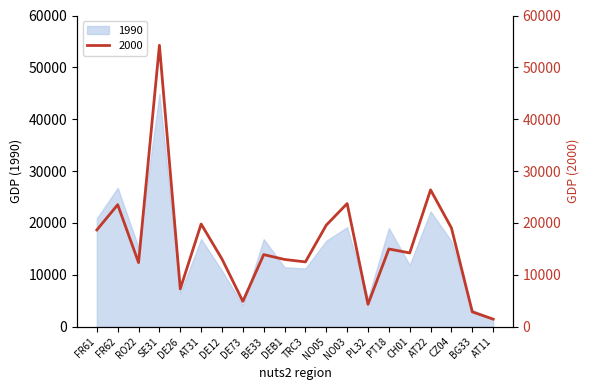

What is the difference between the highest and lowest values at CH01?

2338